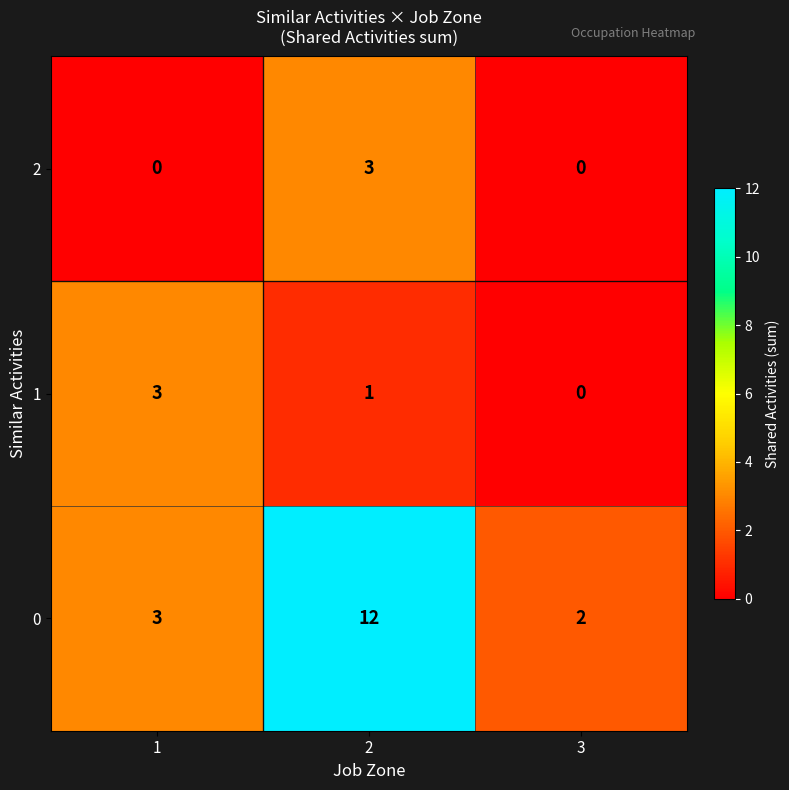

How many categories are shown in the chart?

3